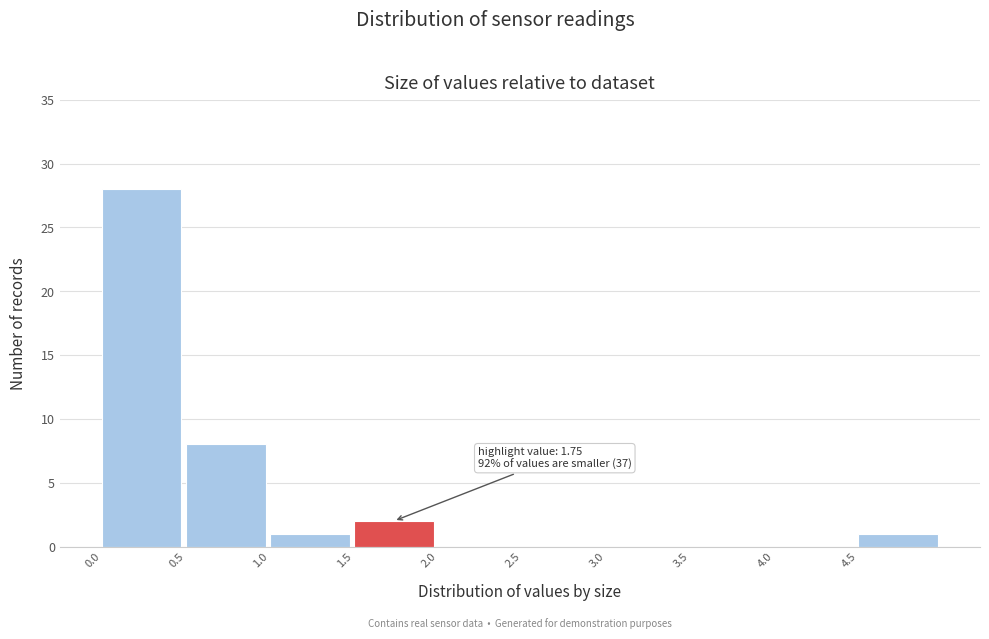

Over which range of the x-axis is the bar tallest?

0.0 to 0.5